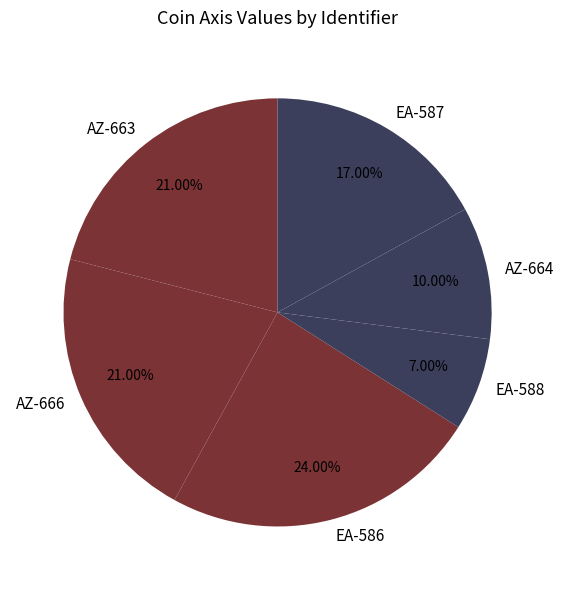

Is there a majority slice in this chart?

No